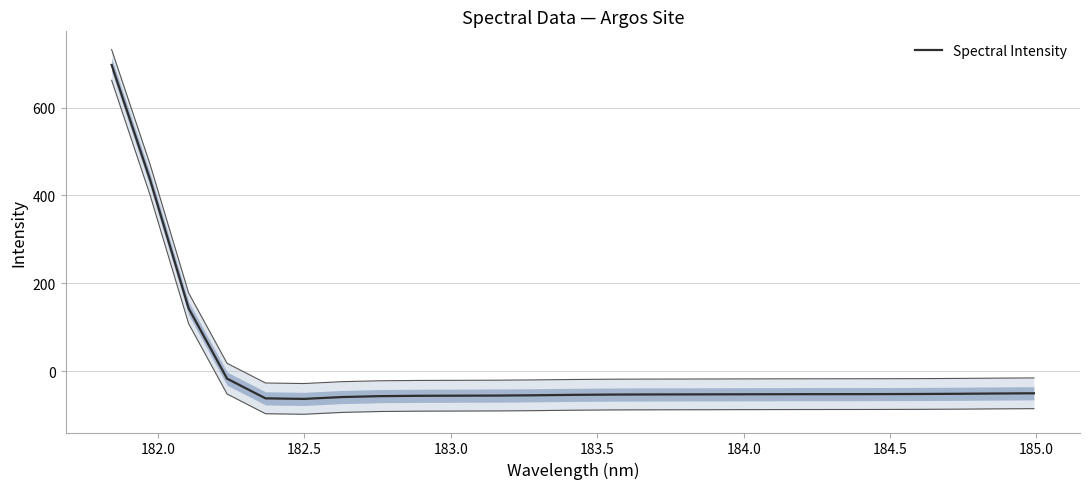

Reading left to right, what are all the values shown in this chart?

697.2	435.4	143.0	-17.4	-62.3	-63.5	-59.3	-57.2	-56.5	-56.2	-55.9	-55.3	-54.3	-53.7	-53.4	-53.2	-53.1	-52.9	-52.7	-52.7	-52.6	-52.3	-51.9	-51.2	-50.7